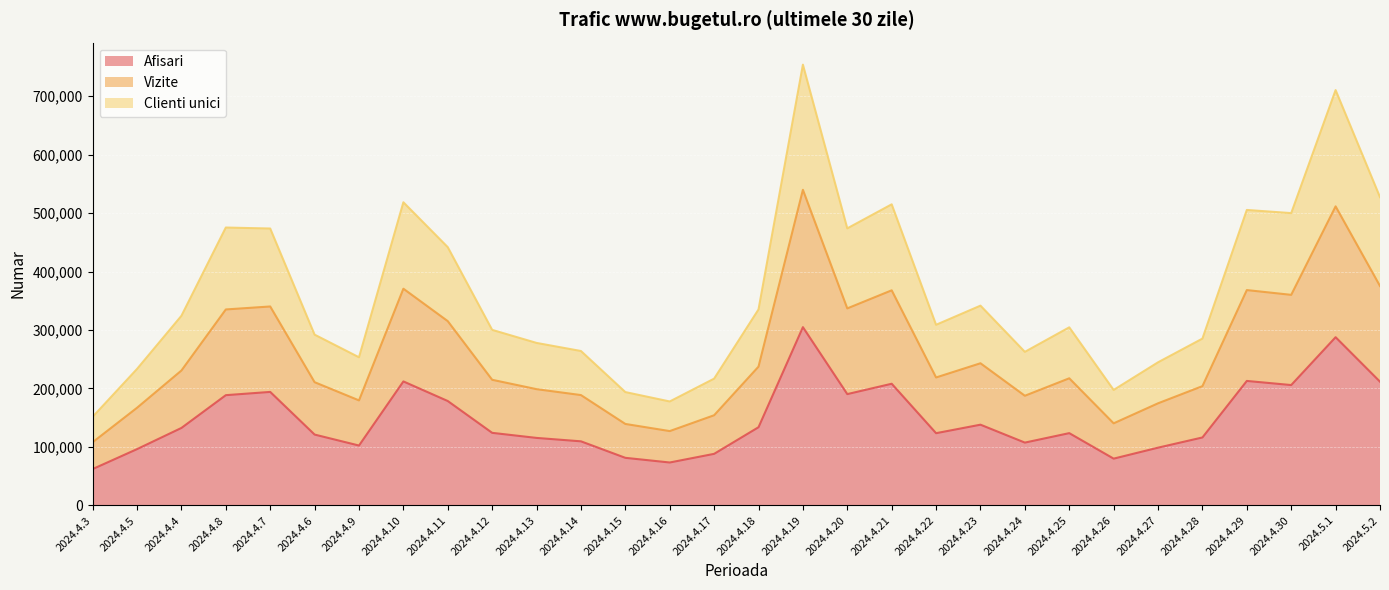

Which category has the highest value in the Afisari series?

2024.4.19